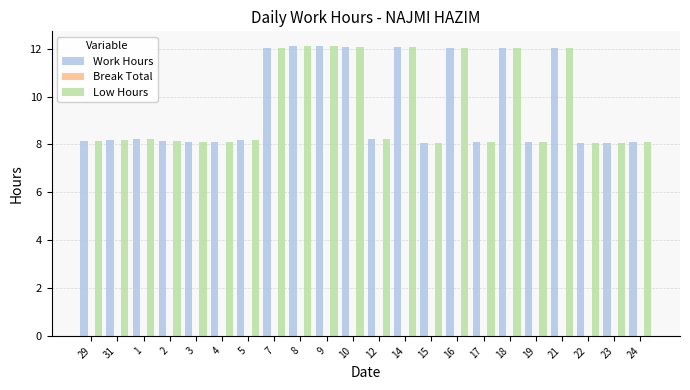

What is the difference between the maximum and minimum values in the Low Hours series?

4.1